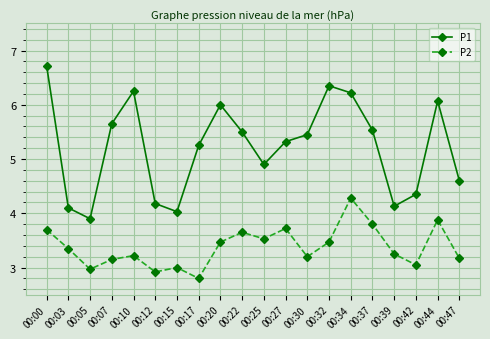

How many lines are shown in the chart?

2